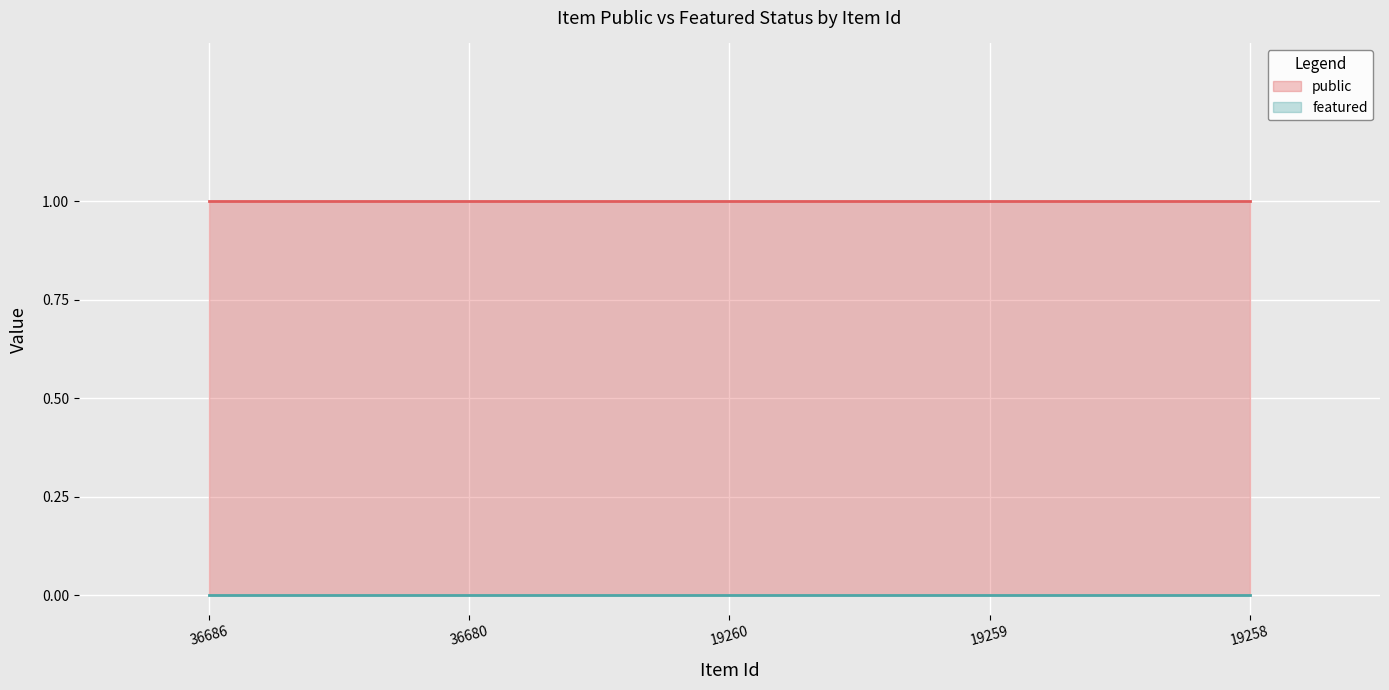

List the series in order of their overall mean, lowest first.

featured, public